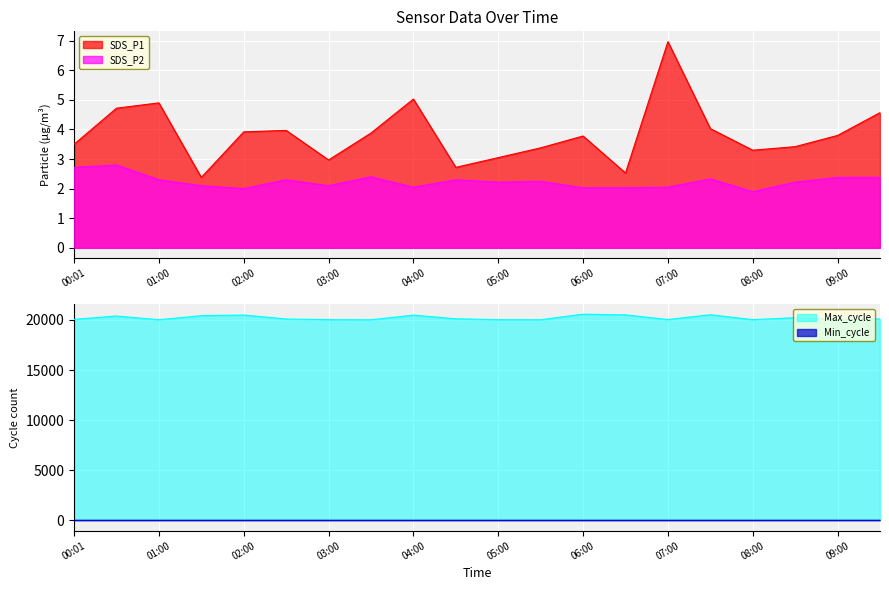

What is the difference between the Max_cycle values at 07:30 and 05:30?

499.0